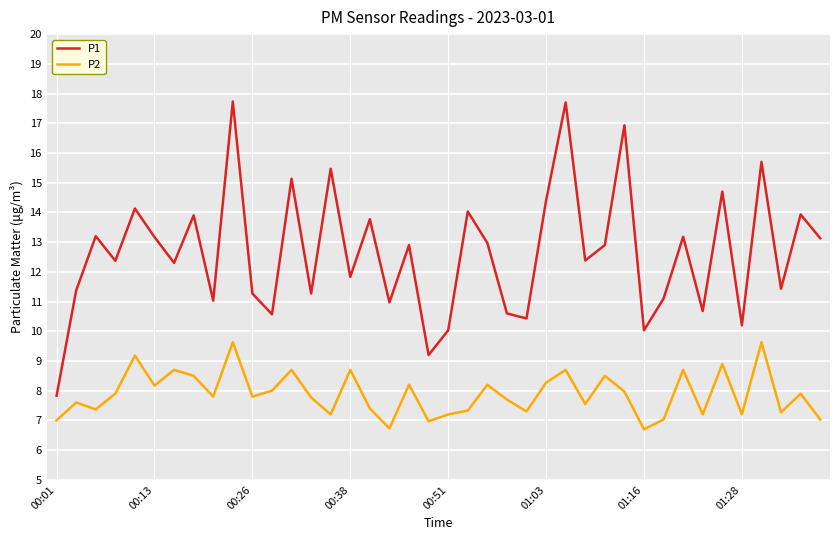

What is the smallest value displayed?

6.7